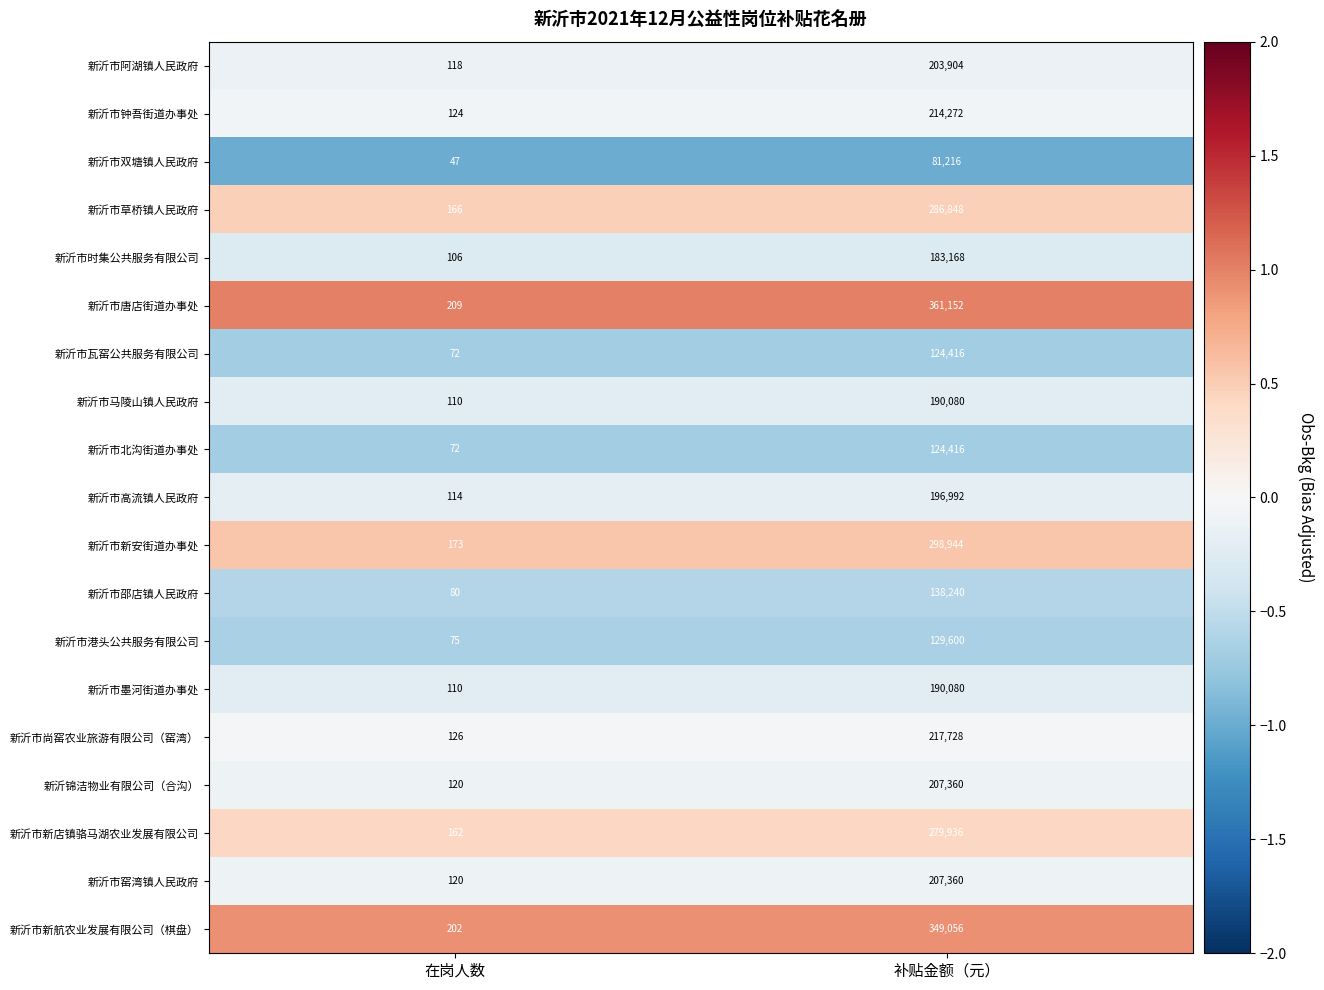

List the labels in order of 新沂市邵店镇人民政府 value, smallest first.

在岗人数, 补贴金额（元）